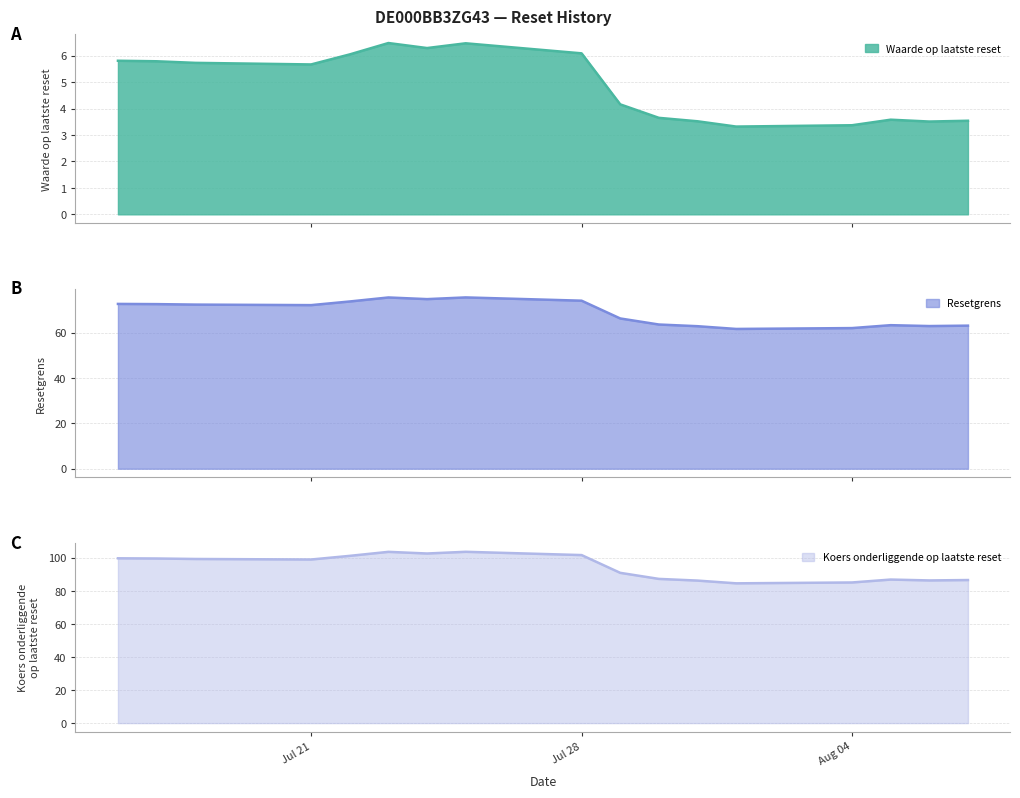

Which label corresponds to the smallest value in the chart?

2025-08-01